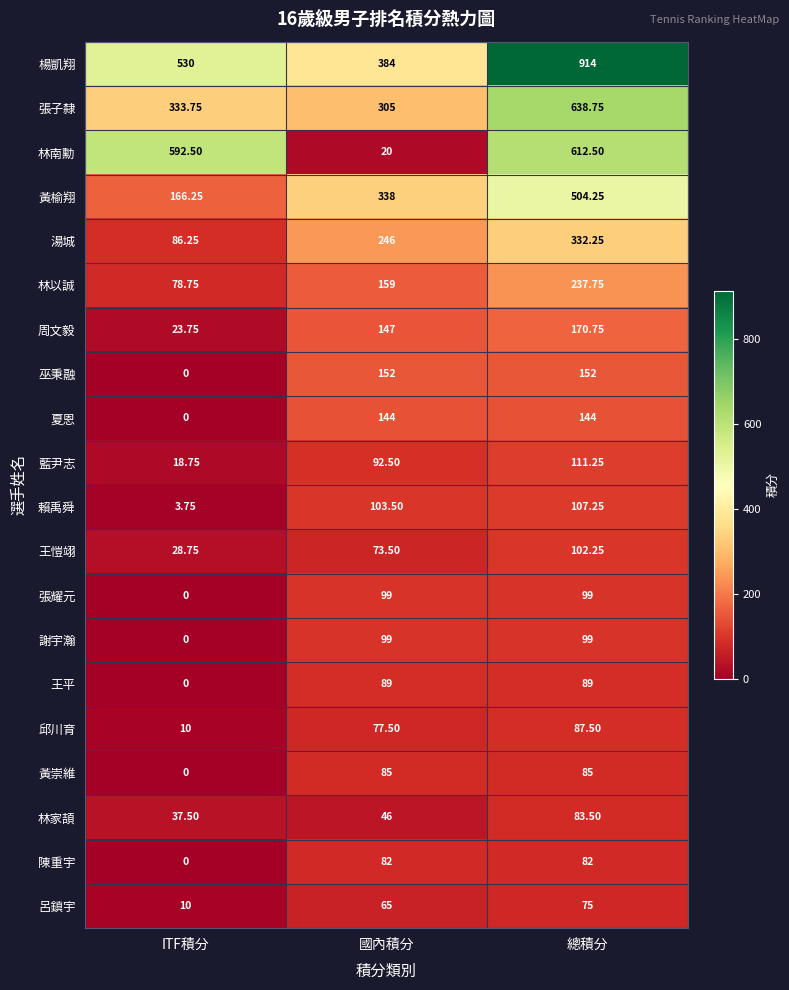

Which series has the widest spread of values?

林南勳